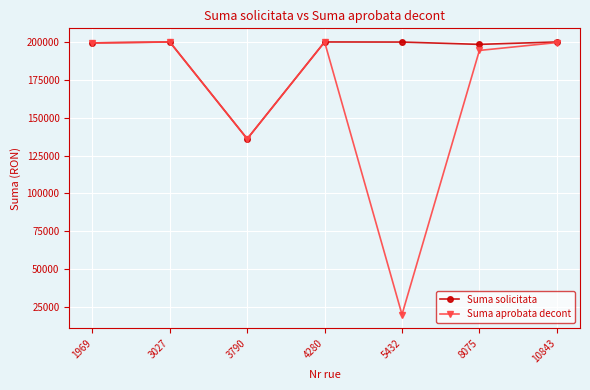

Between 3027 and 5432, which series saw the biggest shift?

Suma aprobata decont